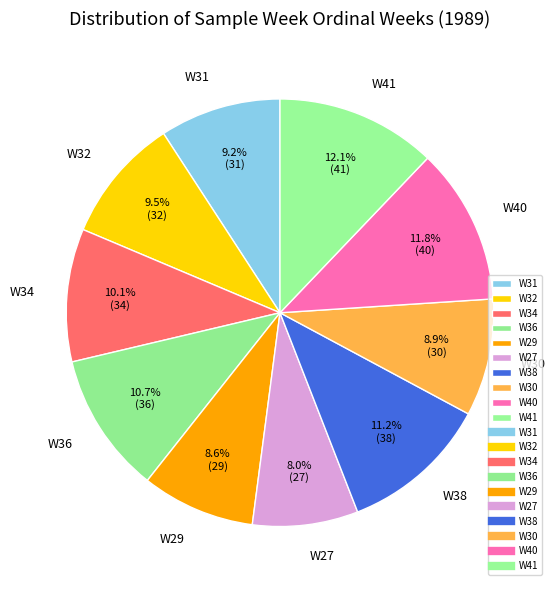

The W41 slice represents 25% of the pie. True or false?

False